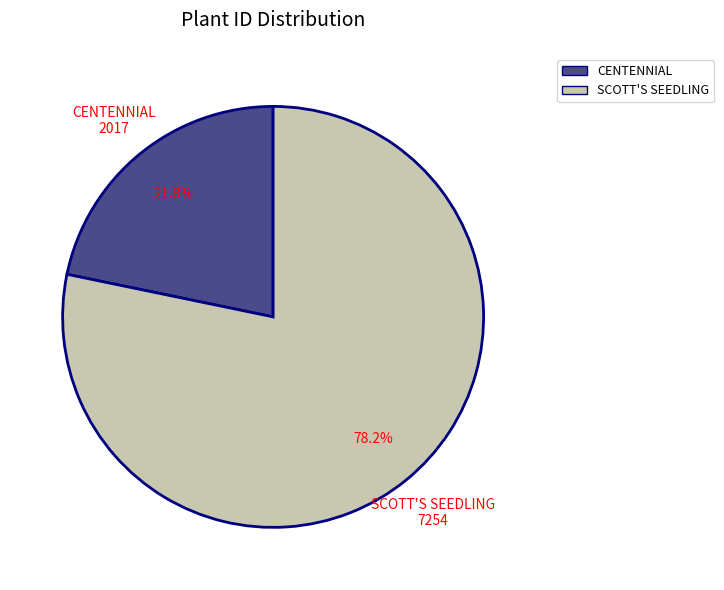

How many segments does this pie chart have?

2